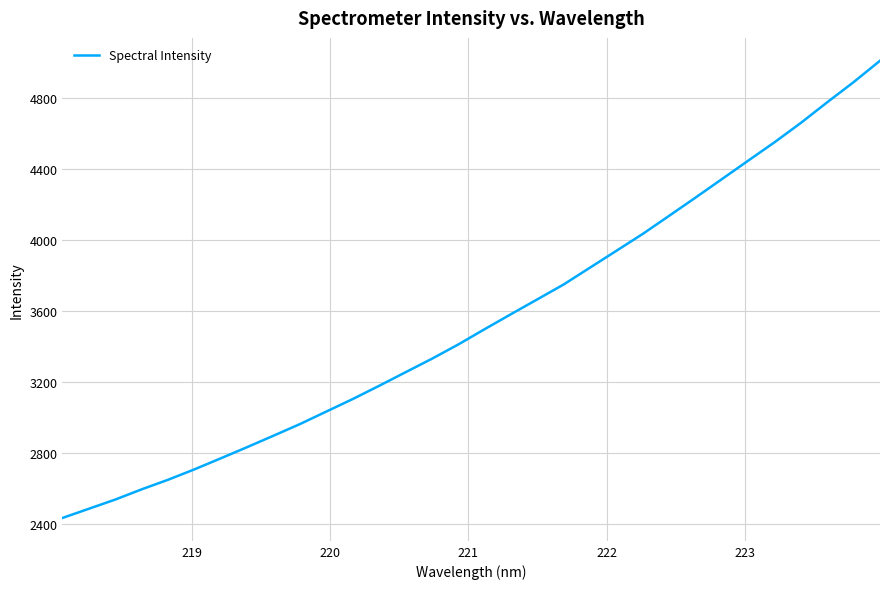

What is the maximum value shown in the chart?

5008.9